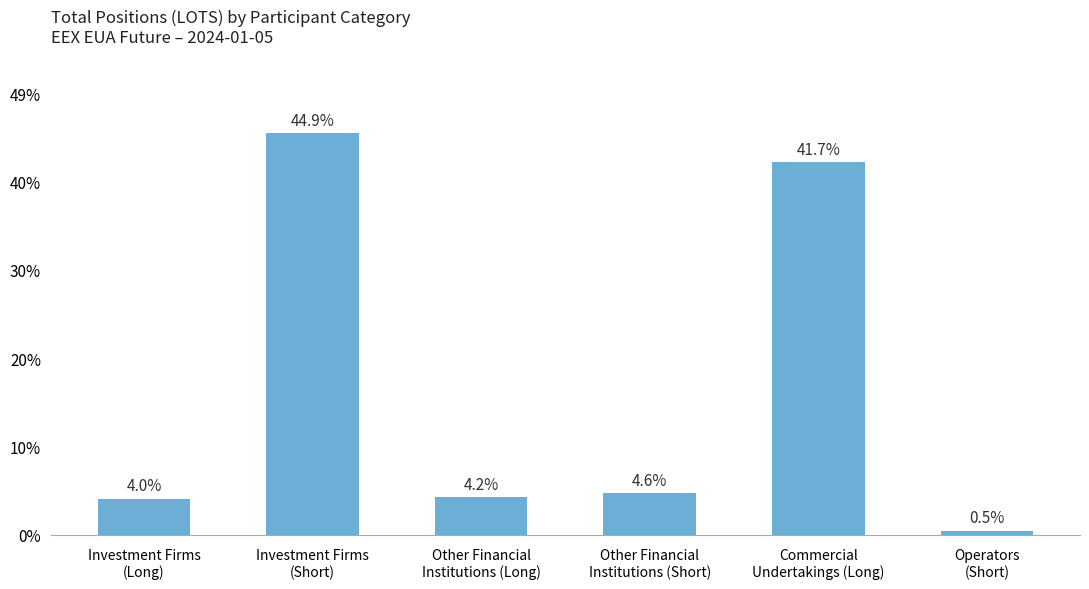

List the labels in order of value, smallest first.

Operators
(Short), Investment Firms
(Long), Other Financial
Institutions (Long), Other Financial
Institutions (Short), Commercial
Undertakings (Long), Investment Firms
(Short)